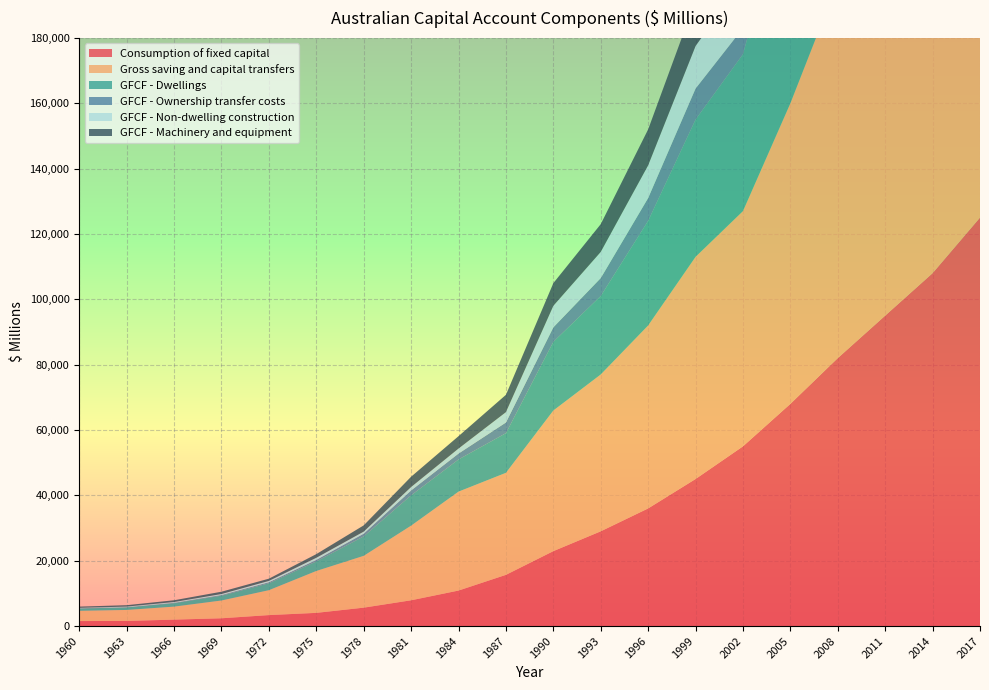

Reading left to right, transcribe all the data shown in this chart.

Consumption of fixed capital: 1960=1531	1963=1571	1966=1972	1969=2381	1972=3358	1975=4038	1978=5633	1981=7891	1984=10867	1987=15677	1990=22931	1993=29000	1996=36000	1999=45000	2002=55000	2005=68000	2008=82000	2011=95000	2014=108000	2017=125000
Gross saving and capital transfers: 1960=3133	1963=3361	1966=3976	1969=5442	1972=7621	1975=12820	1978=15860	1981=22841	1984=30276	1987=31221	1990=43034	1993=48000	1996=56000	1999=68000	2002=72000	2005=92000	2008=115000	2011=130000	2014=148000	2017=170000
GFCF - Dwellings: 1960=713	1963=771	1966=1059	1969=1481	1972=2119	1975=2927	1978=5964	1981=9282	1984=9844	1987=12136	1990=21010	1993=24000	1996=32000	1999=42000	2002=48000	2005=68000	2008=85000	2011=92000	2014=105000	2017=115000
GFCF - Ownership transfer costs: 1960=89	1963=98	1966=130	1969=207	1972=321	1975=466	1978=821	1981=1492	1984=1806	1987=3267	1990=4446	1993=5500	1996=7000	1999=9500	2002=8000	2005=12000	2008=14000	2011=13000	2014=16000	2017=18000
GFCF - Non-dwelling construction: 1960=110	1963=159	1966=220	1969=292	1972=395	1975=640	1978=625	1981=1042	1984=1528	1987=3166	1990=6584	1993=8000	1996=10000	1999=13000	2002=15000	2005=19000	2008=23000	2011=27000	2014=31000	2017=35000
GFCF - Machinery and equipment: 1960=376	1963=428	1966=541	1969=709	1972=689	1975=1124	1978=1910	1981=3157	1984=3792	1987=5302	1990=6943	1993=8500	1996=11000	1999=14000	2002=16000	2005=21000	2008=26000	2011=29000	2014=33000	2017=37000